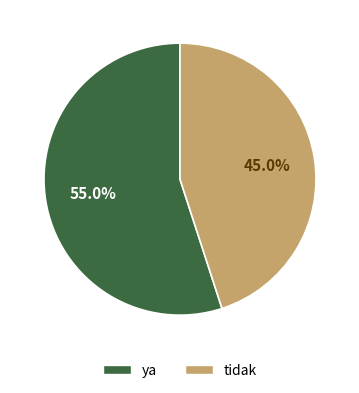

Which category accounts for the majority?

ya